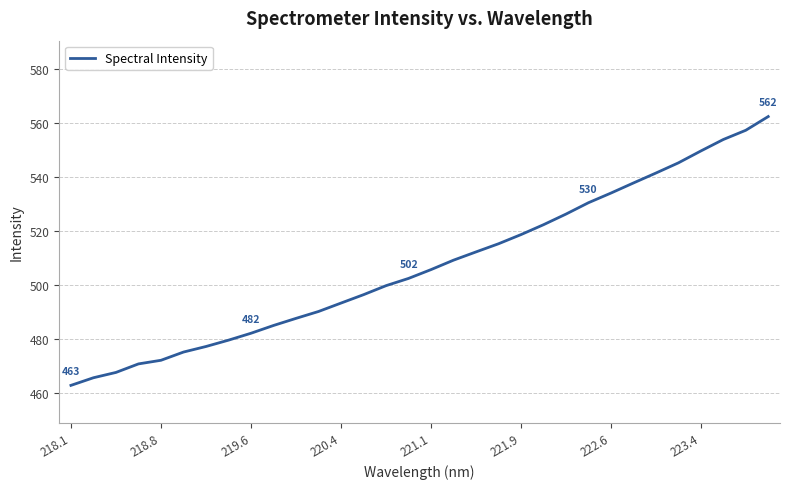

What is the maximum value shown in the chart?

562.4